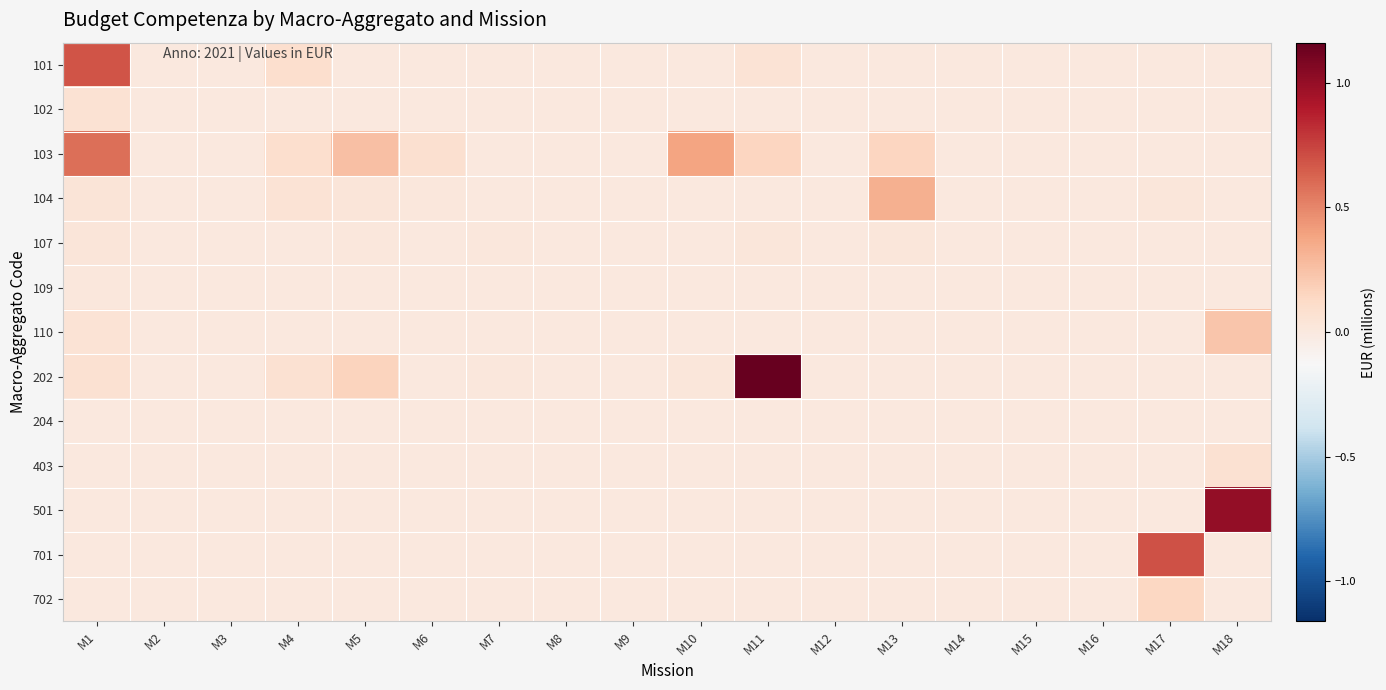

Which series changed the most between M11 and M15?

202